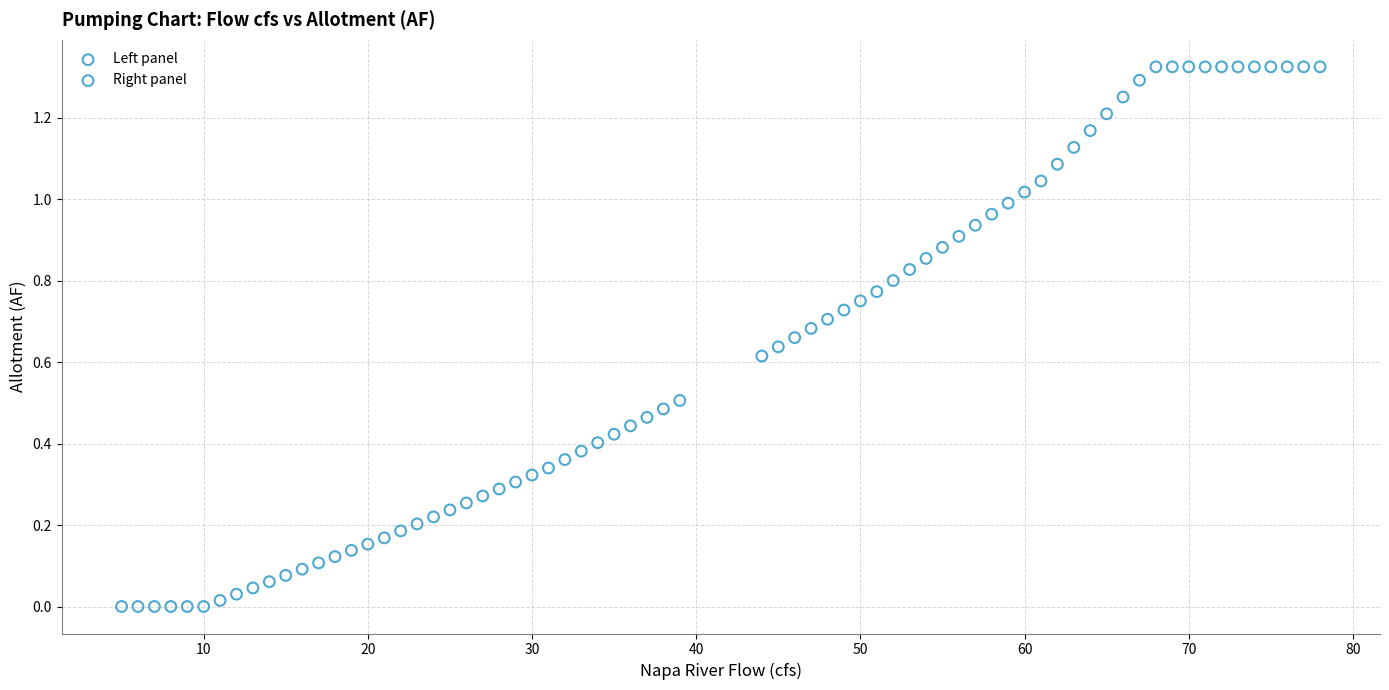

What are all the series names shown in the legend?

Left panel, Right panel